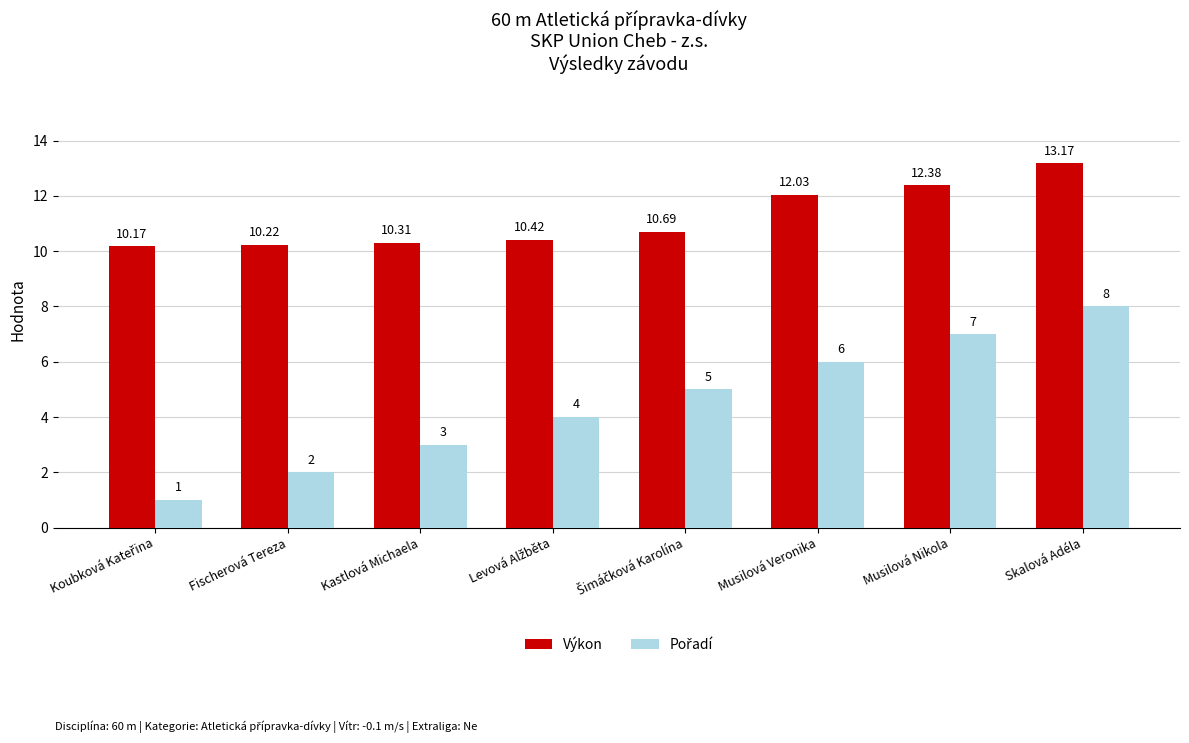

What is the label of the 2nd bar from the left?

Fischerová Tereza